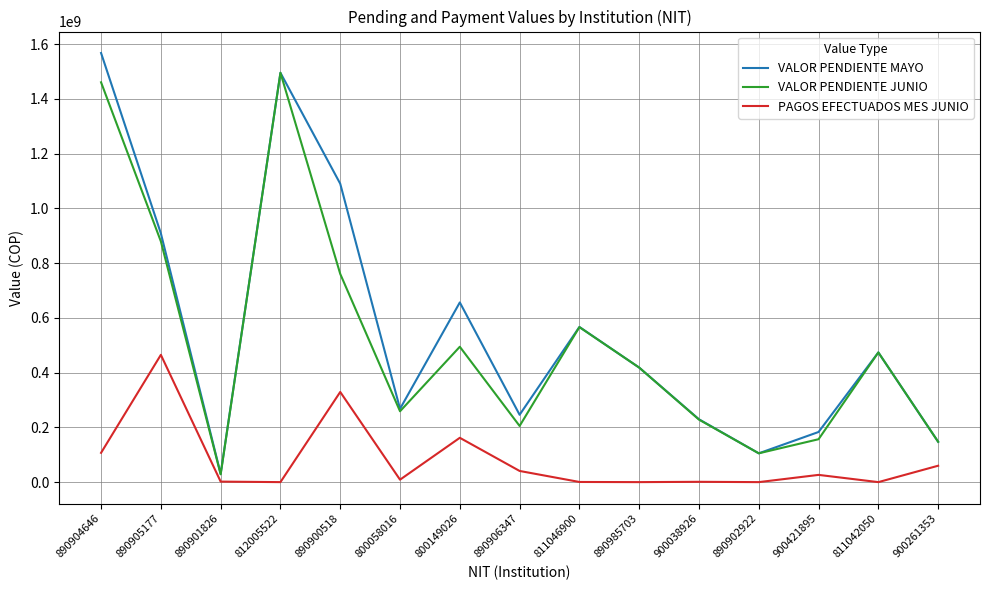

At which label is VALOR PENDIENTE MAYO closest to 798720229?

890905177